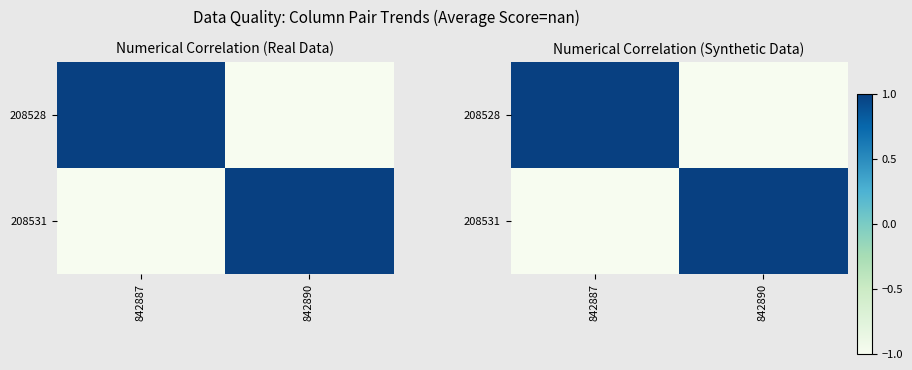

At which category is the sum across all series the highest?

842887